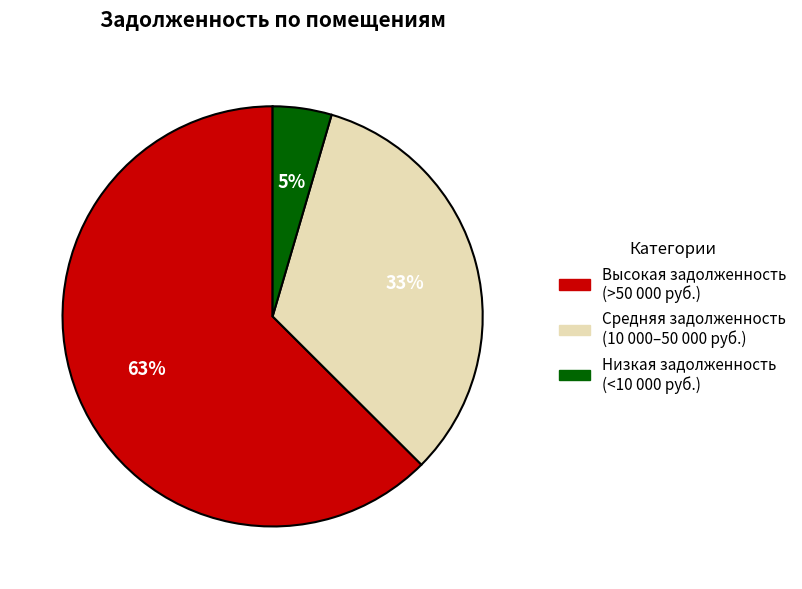

Is there any slice that represents more than half of the pie?

Yes